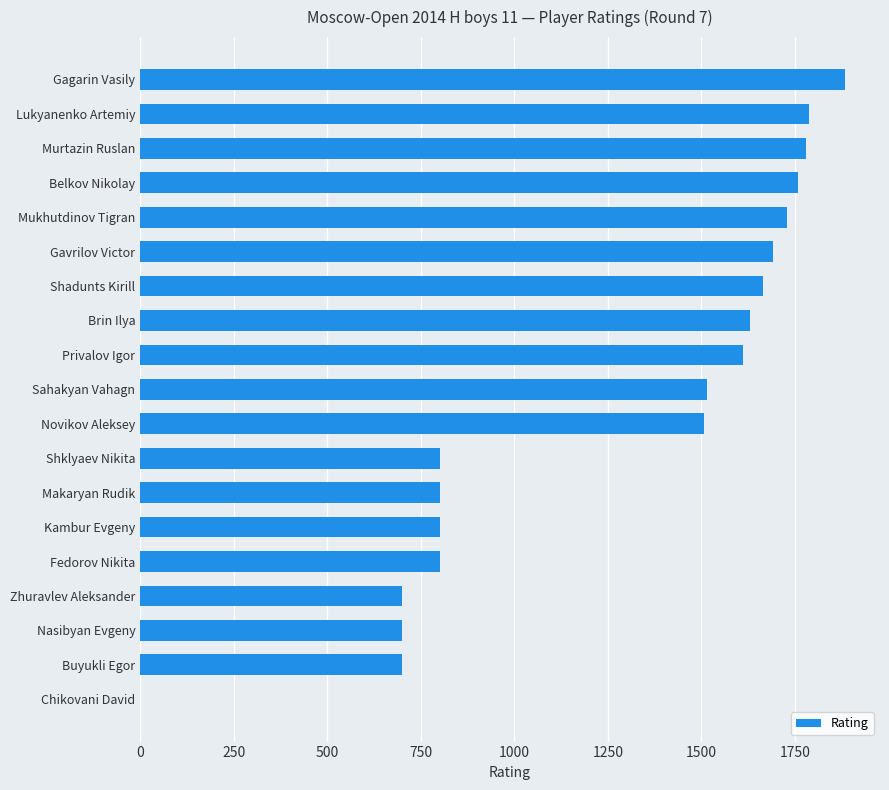

What is the sum of all values?

23855